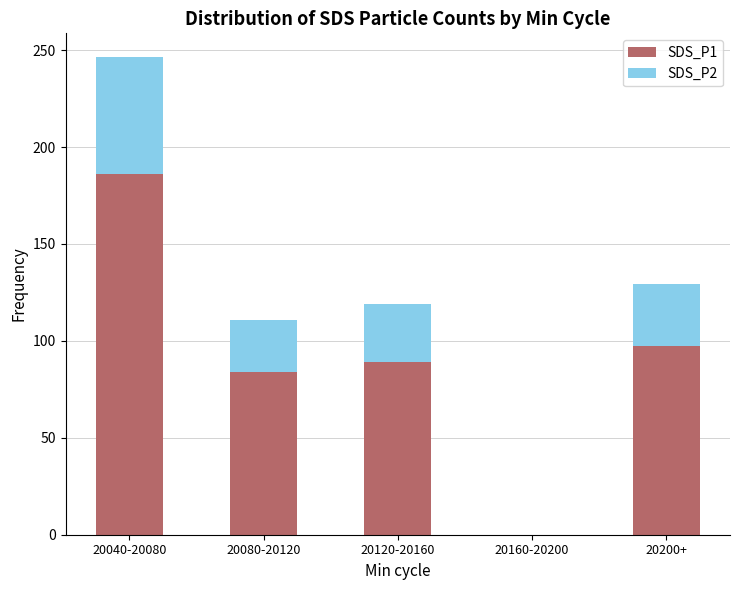

The value of SDS_P1 at 20200+ is 97.6. True or false?

True